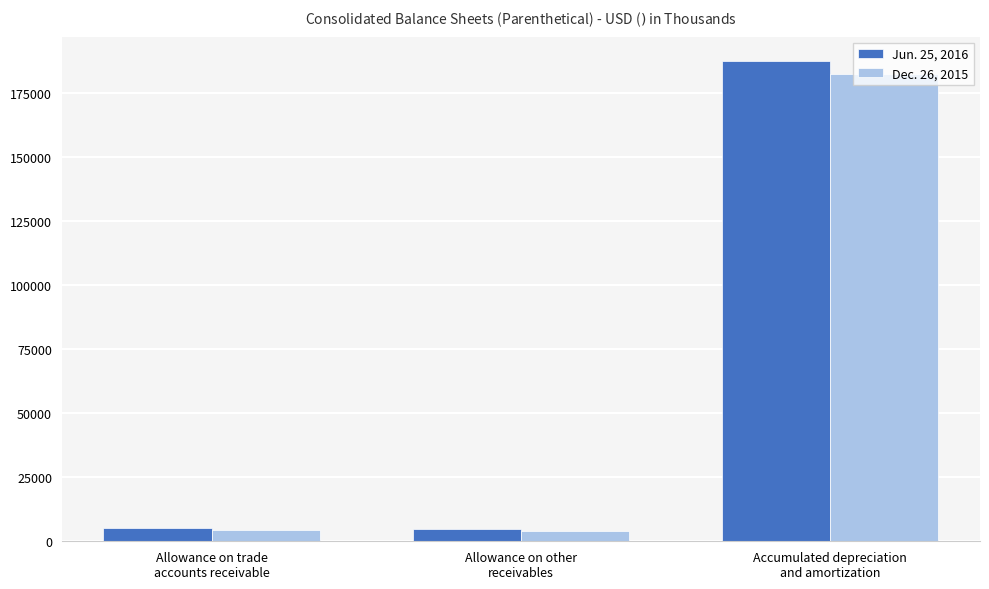

Rank the series by their average value, from highest to lowest.

Jun. 25, 2016, Dec. 26, 2015